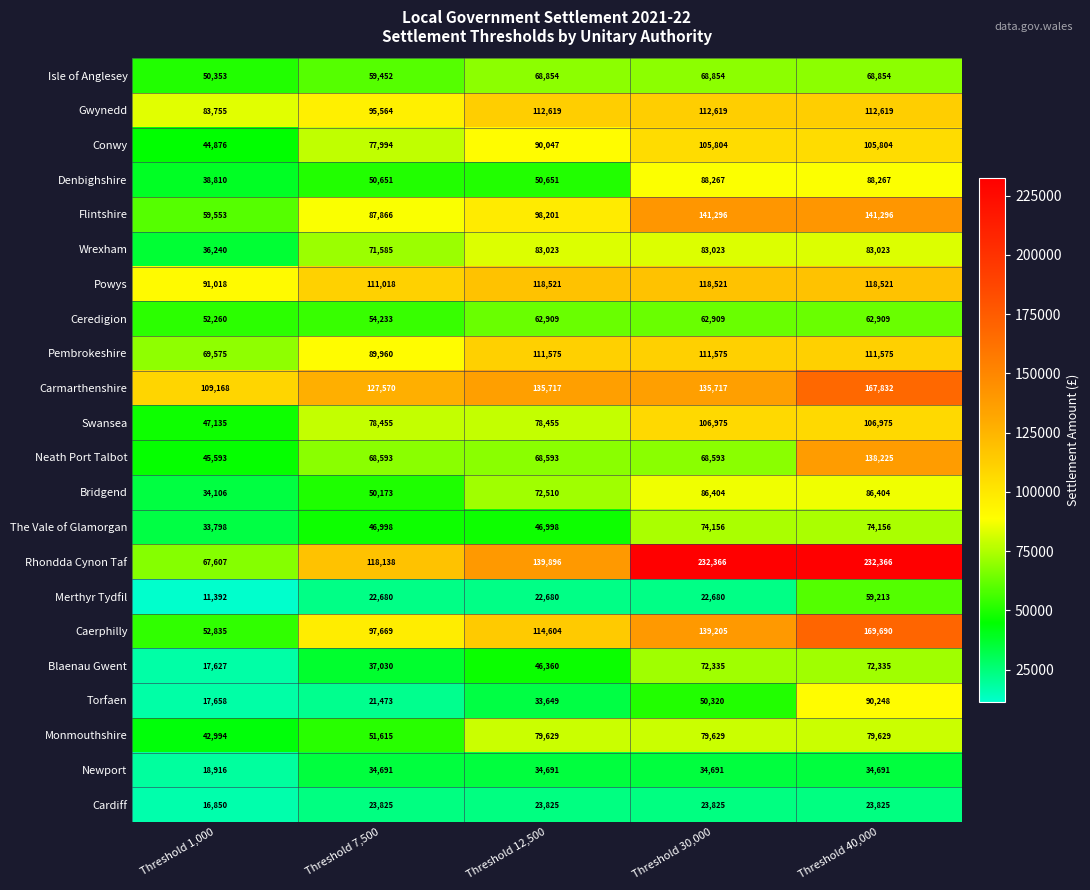

What is the difference between the maximum and minimum values in the Carmarthenshire series?

58664